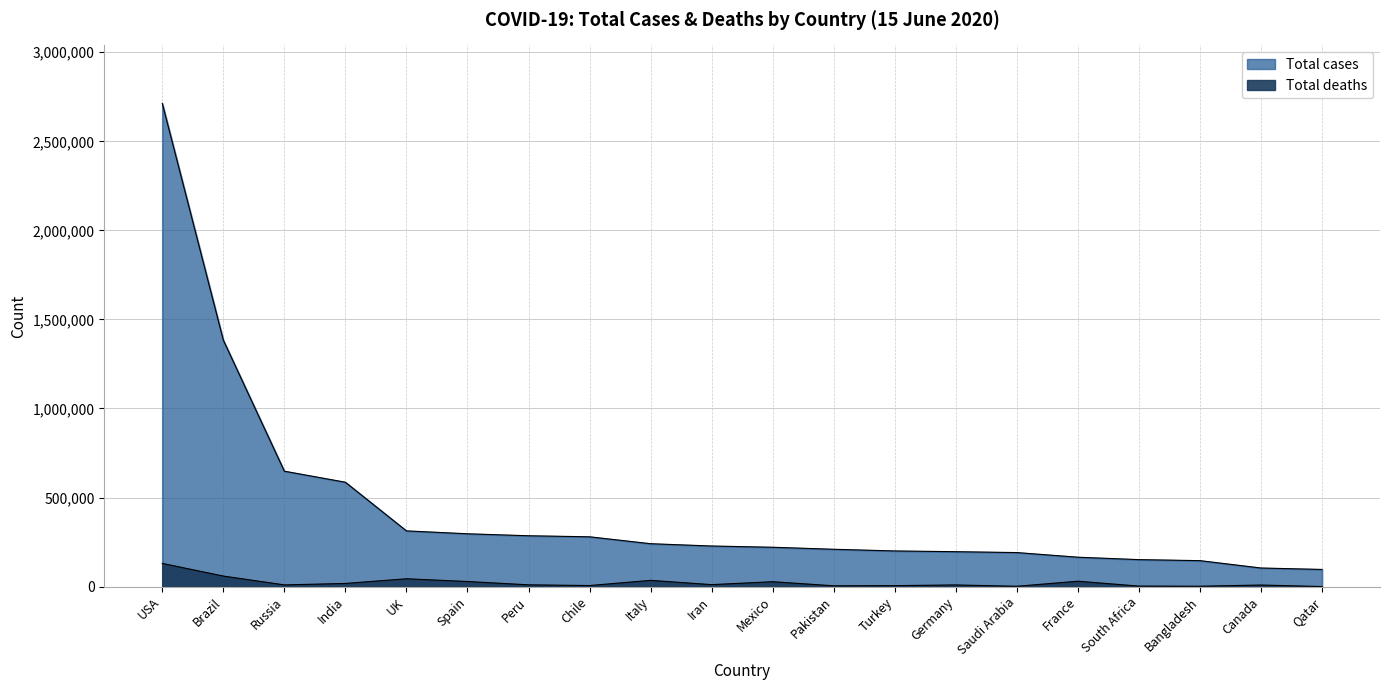

Reading left to right, list all the values displayed in this chart.

Total cases: 2712967	1383678	647849	585792	312654	296351	285213	279393	240578	227662	220657	209337	199906	195781	190823	164801	151209	145483	104144	96088
Total deaths: 129976	58927	9320	17410	43730	28355	9677	5688	34767	10817	27121	4304	5131	9051	1649	29843	2657	1847	8591	113